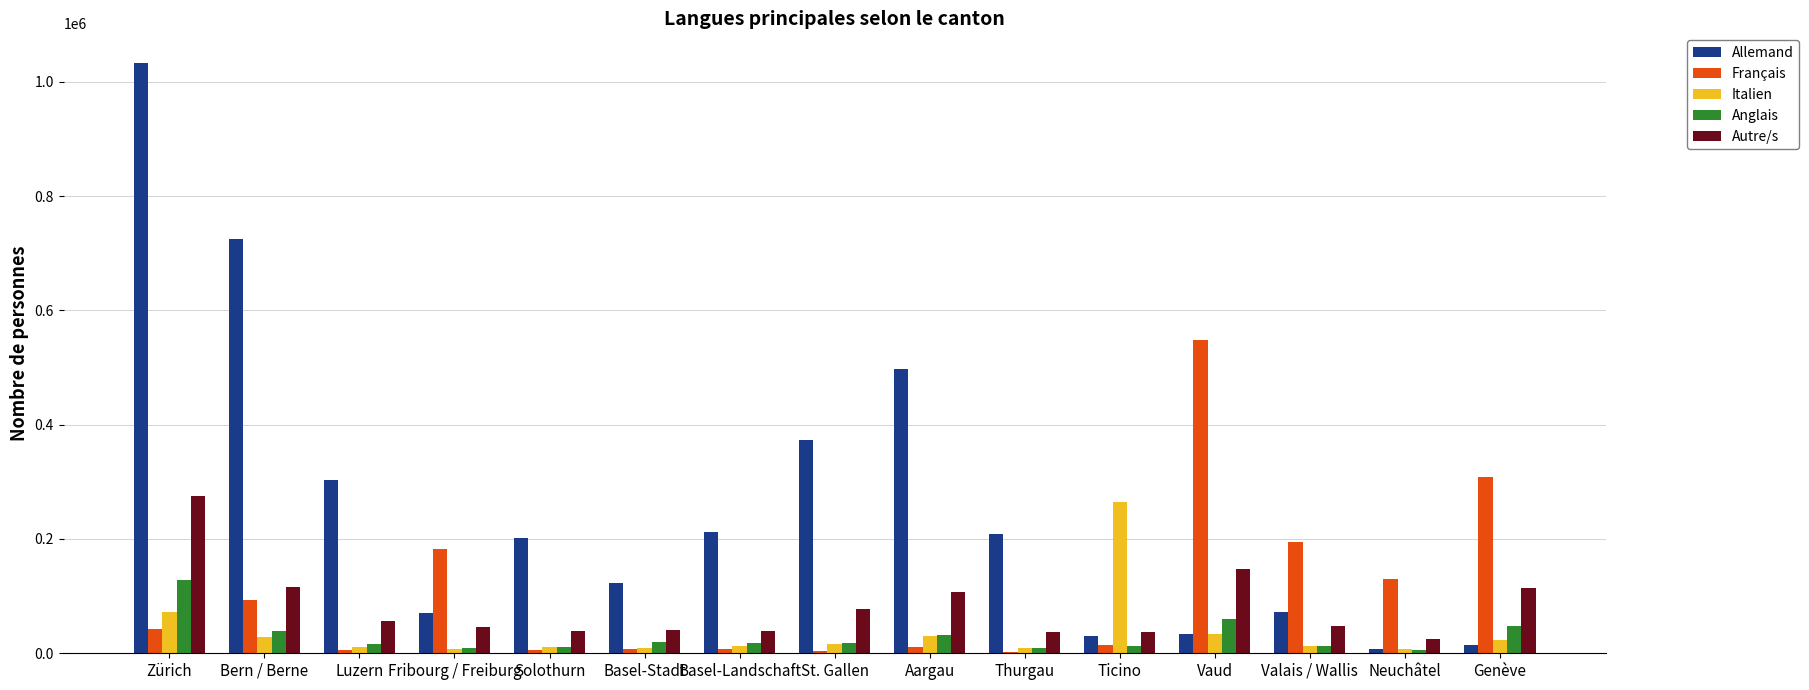

Where is Français nearest to the value 275431?

Genève